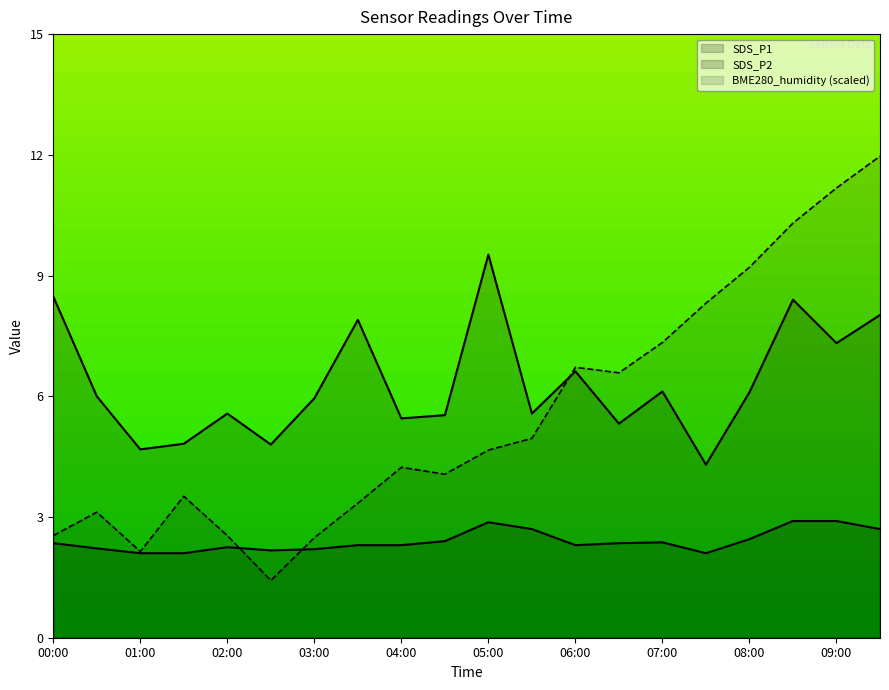

What is the average value of the SDS_P2 series?

2.4